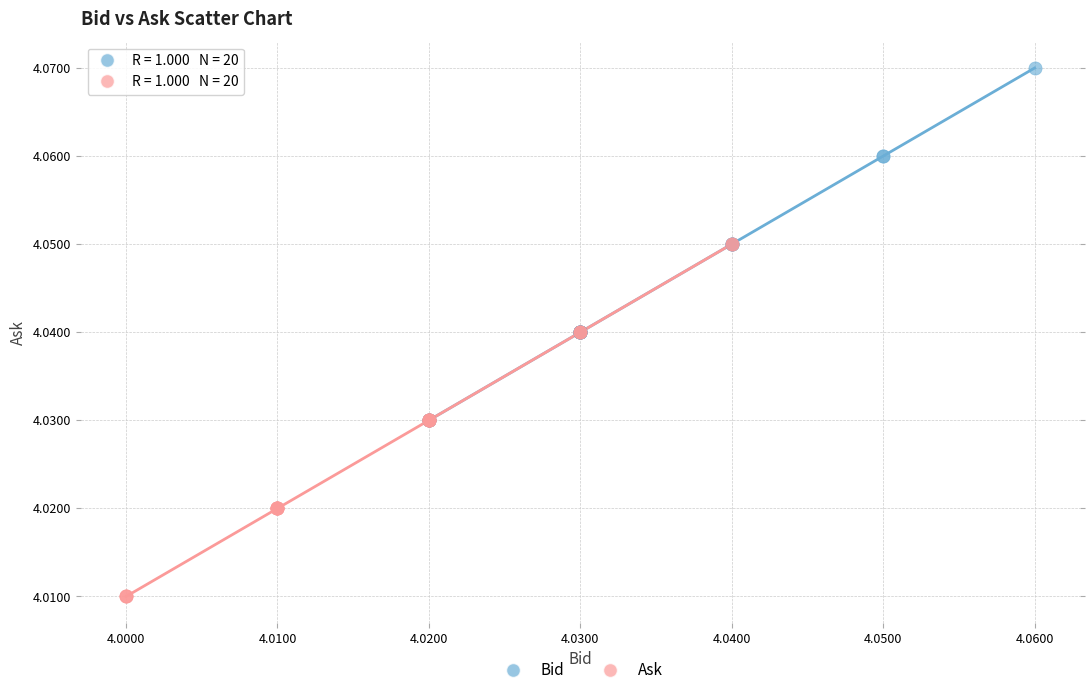

Which series contains the highest Y value?

Bid